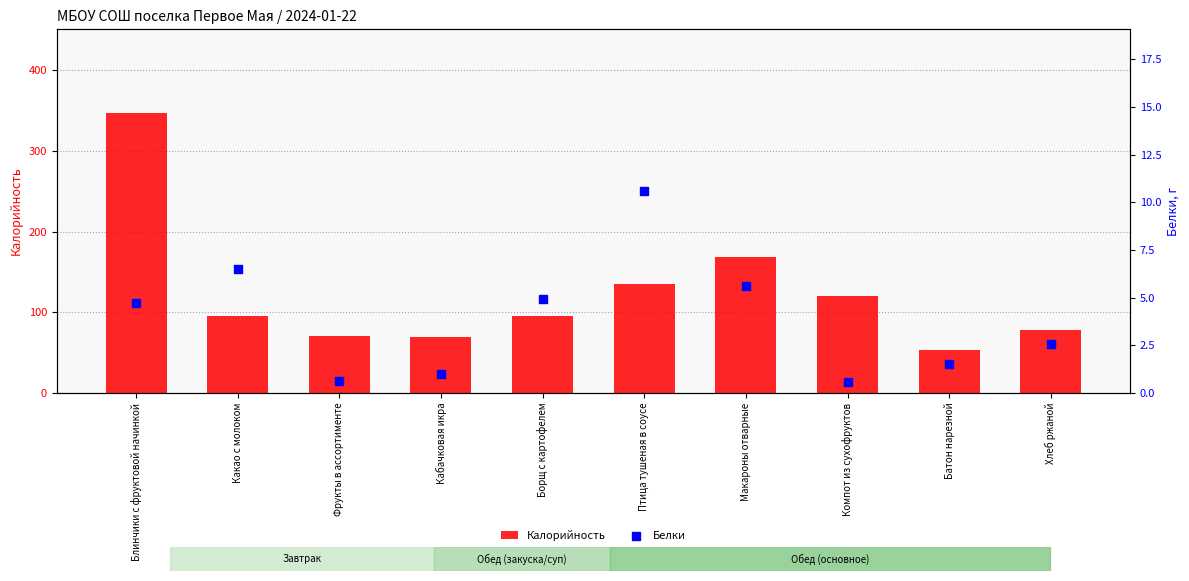

Which series has the largest Y range (max minus min)?

Калорийность